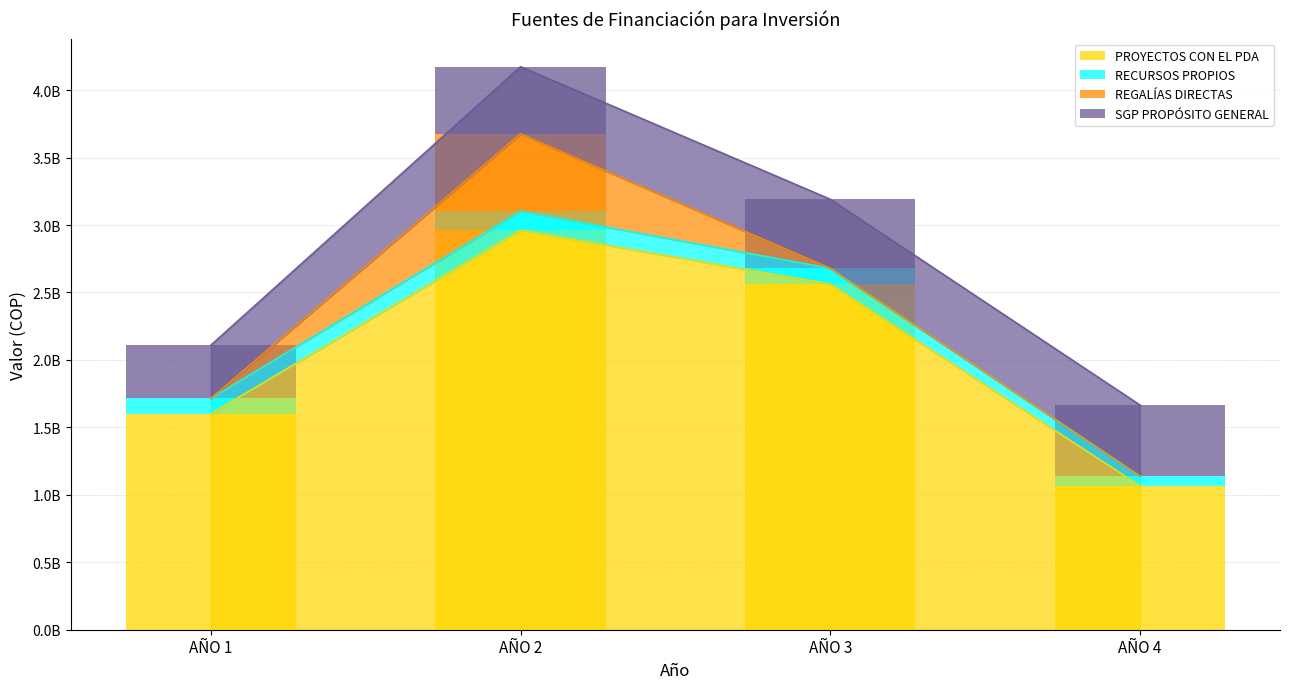

What is the difference between the maximum and second lowest values in the SGP PROPÓSITO GENERAL series?

29784180